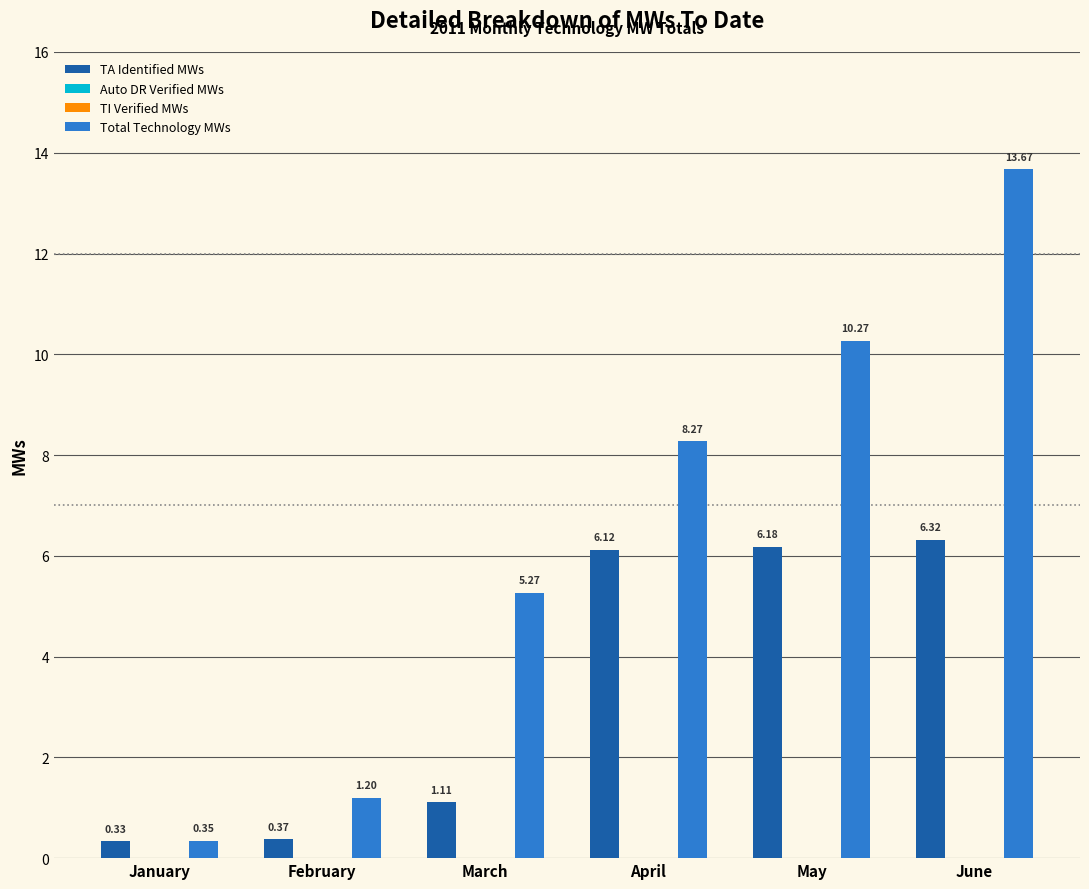

What is the difference between the highest and lowest values at May?

10.3